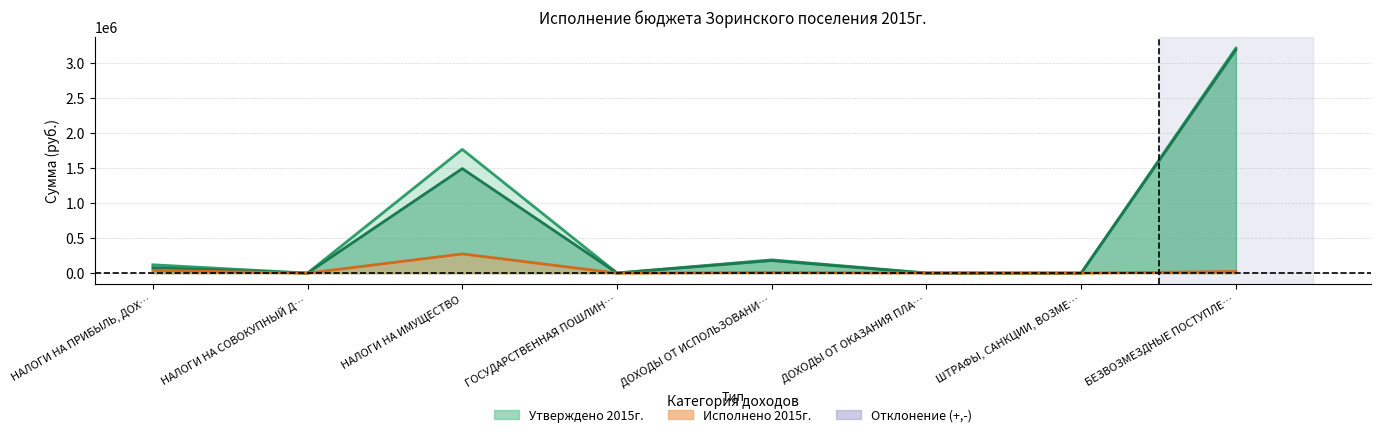

Rank the categories by Отклонение value from highest to lowest.

НАЛОГИ НА ИМУЩЕСТВО, НАЛОГИ НА ПРИБЫЛЬ, ДОХ…, БЕЗВОЗМЕЗДНЫЕ ПОСТУПЛЕ…, ДОХОДЫ ОТ ИСПОЛЬЗОВАНИ…, ДОХОДЫ ОТ ОКАЗАНИЯ ПЛА…, ГОСУДАРСТВЕННАЯ ПОШЛИН…, ШТРАФЫ, САНКЦИИ, ВОЗМЕ…, НАЛОГИ НА СОВОКУПНЫЙ Д…